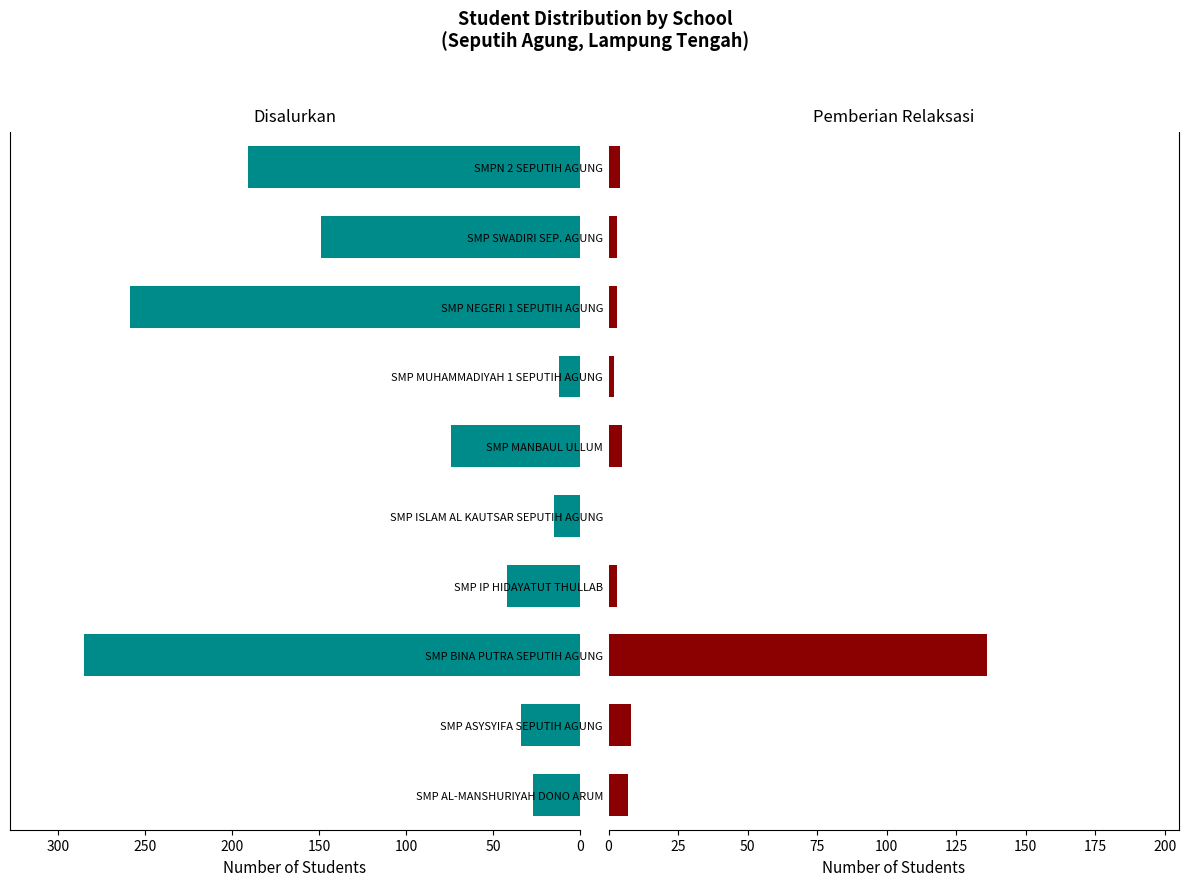

What is the sum of all Disalurkan (Siswa) values?

1088